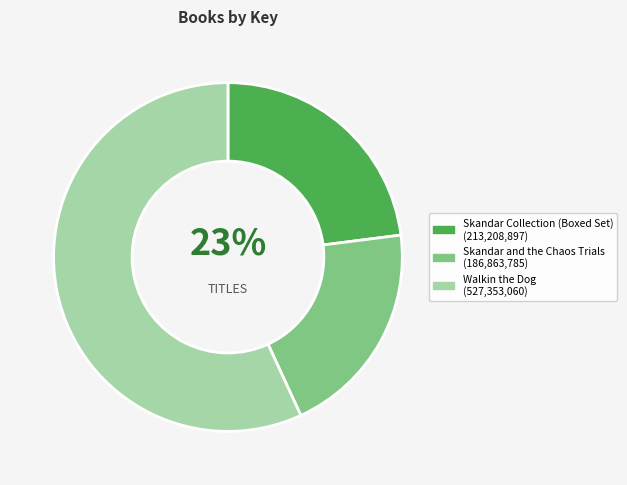

True or false: Walkin the Dog accounts for 52% of the total.

False